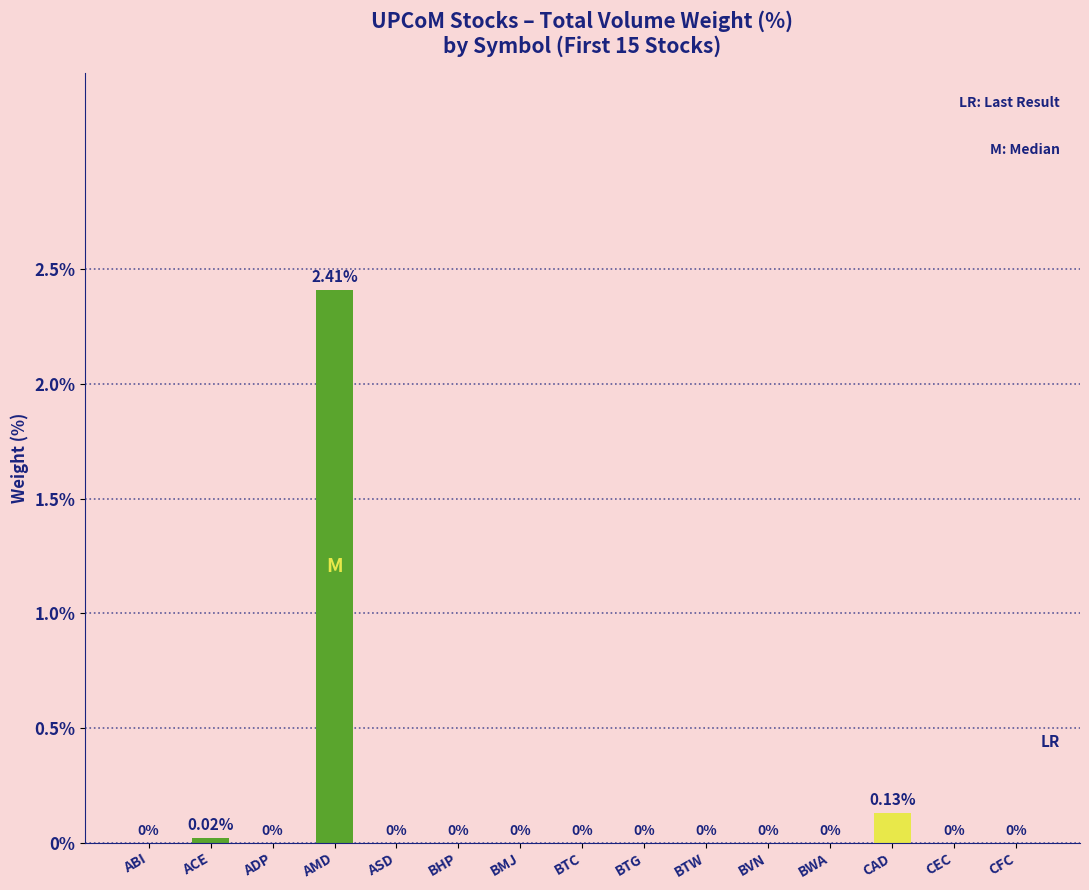

Are the bars horizontal?

No